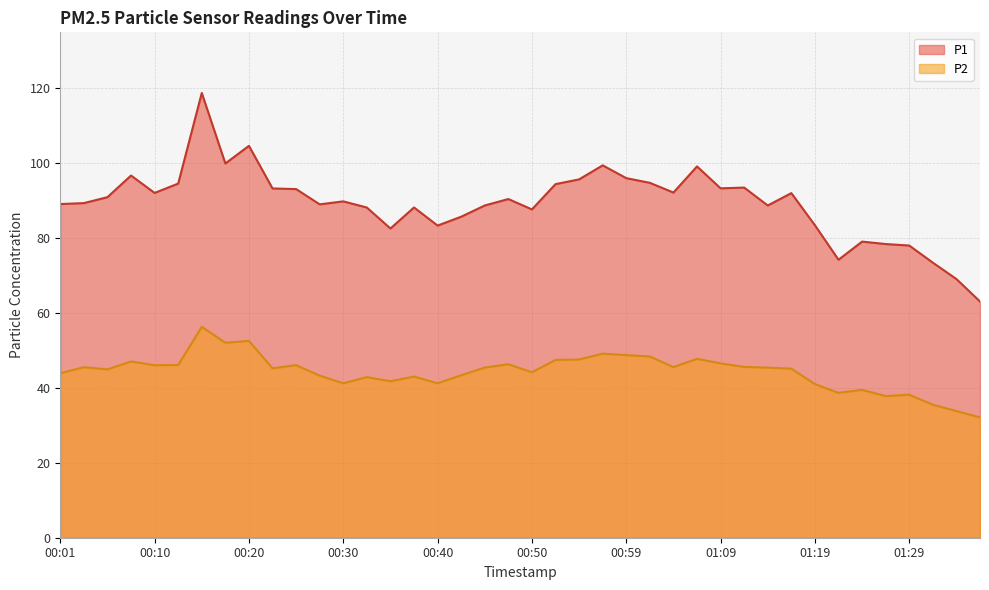

At which category does P1 reach its first local valley?

00:10